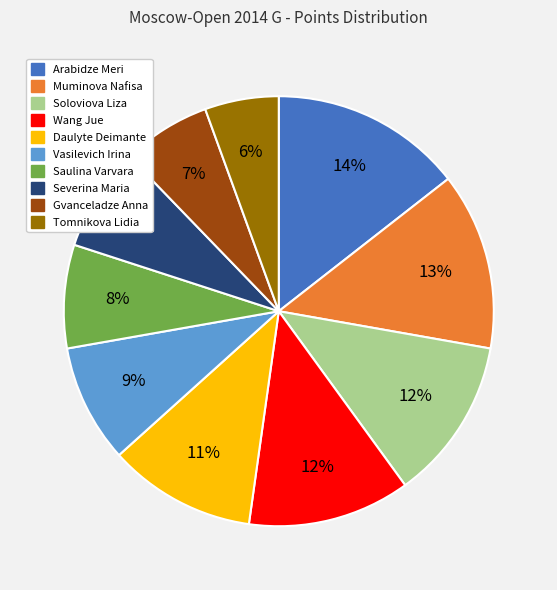

True or false: Gvanceladze Anna accounts for 17% of the total.

False